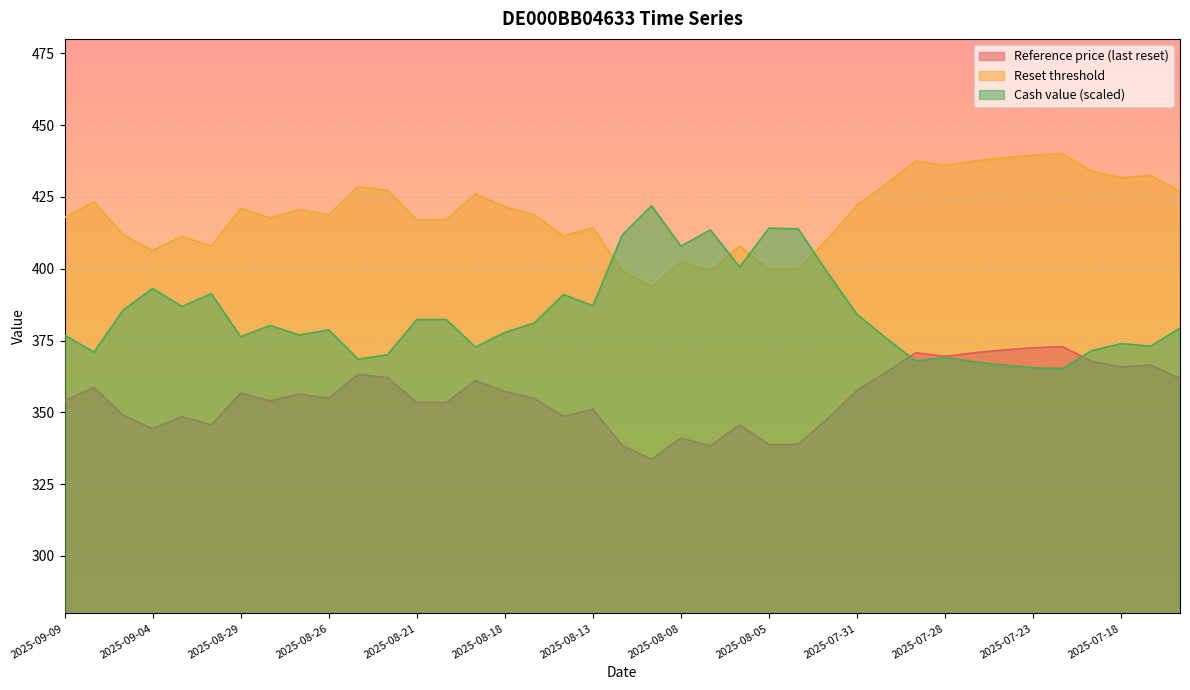

Reading left to right, list all the values displayed in this chart.

Reference price (last reset): 354.1	358.7	349.0	344.3	348.5	345.6	356.7	354.0	356.4	354.9	363.2	362.1	353.4	353.4	361.0	357.2	354.9	348.6	351.1	338.4	333.6	341.1	338.3	345.6	338.7	338.9	347.8	357.7	364.0	370.7	369.5	370.7	371.7	372.5	372.9	367.7	365.8	366.4	361.8
Reset threshold: 417.8	423.2	411.8	406.3	411.2	407.8	420.9	417.7	420.5	418.8	428.6	427.3	417.0	417.0	426.0	421.5	418.7	411.3	414.3	399.3	393.7	402.4	399.2	407.8	399.7	399.8	410.4	422.1	429.5	437.4	436.0	437.5	438.6	439.5	440.0	433.9	431.6	432.4	426.9
Cash value: 376.9	370.9	385.6	393.1	386.8	391.3	376.3	380.2	376.9	378.7	368.5	370.0	382.3	382.3	372.7	377.8	381.1	391.0	387.1	411.7	421.9	407.8	413.5	400.6	414.1	413.8	398.5	384.1	375.7	367.9	369.1	367.6	366.4	365.5	365.2	371.5	373.9	373.0	379.3